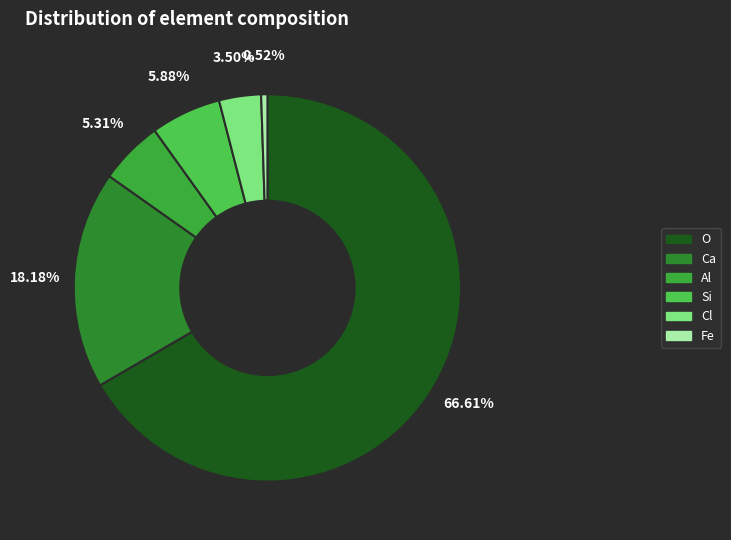

How many segments does this pie chart have?

6